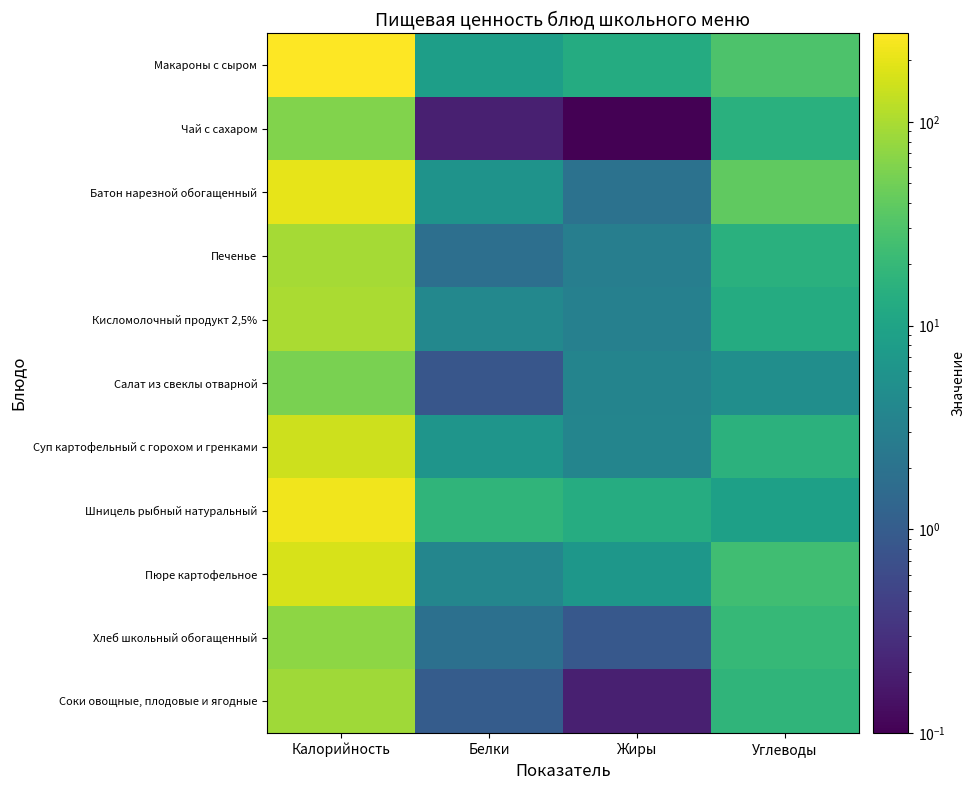

Count the number of categories in the chart.

4